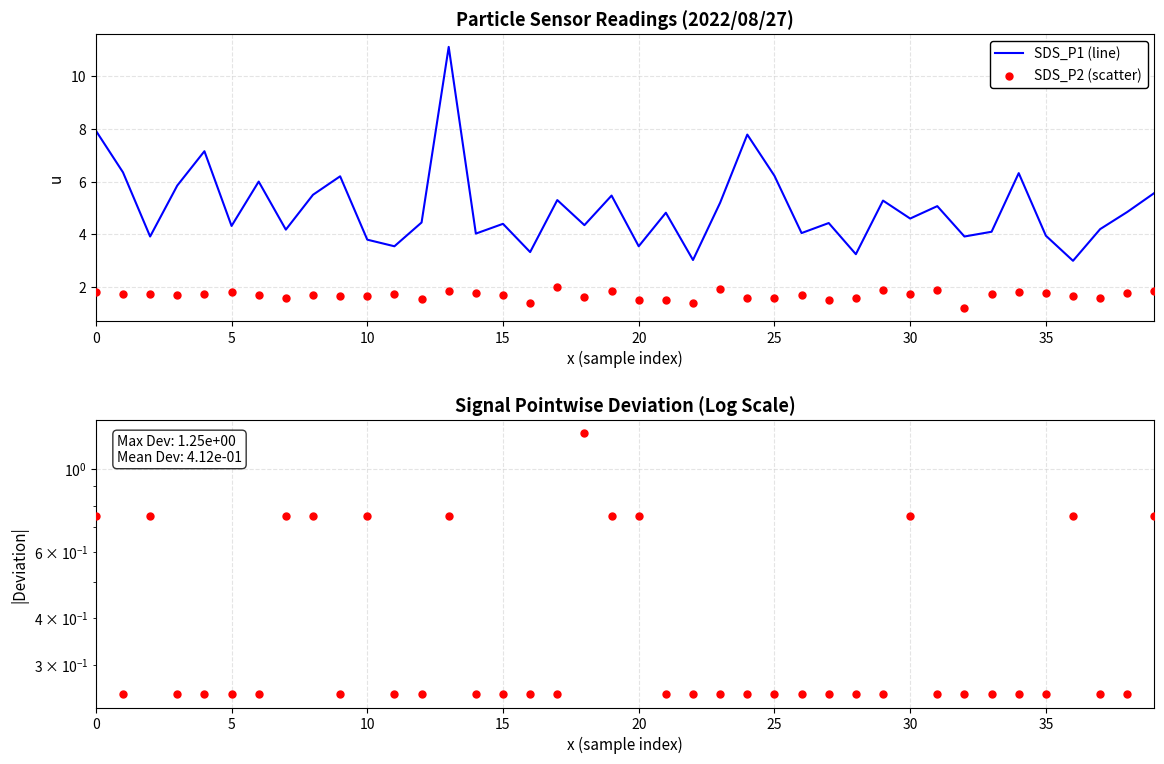

At which category is the sum across all series the highest?

13